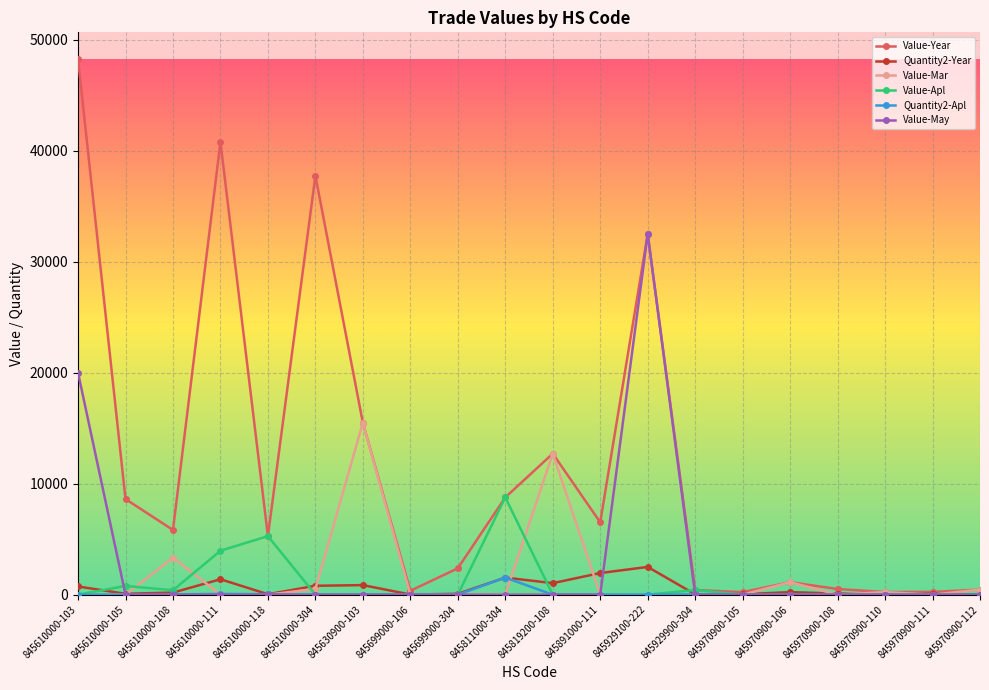

Where is the first local minimum for Value-Year?

845610000-108